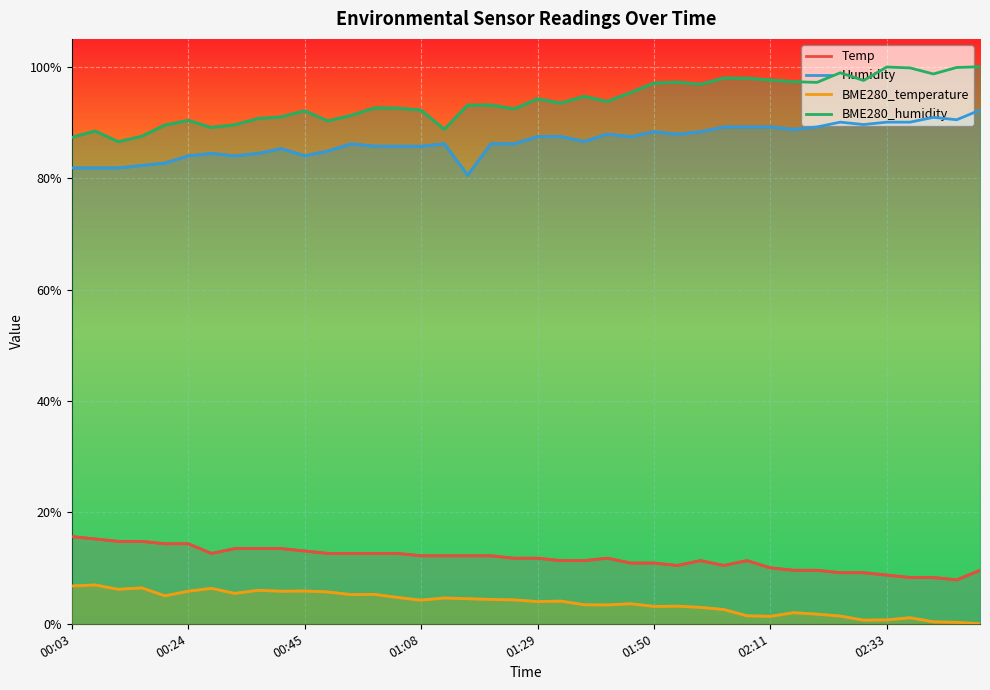

Which series has the largest total across all categories?

BME280_humidity